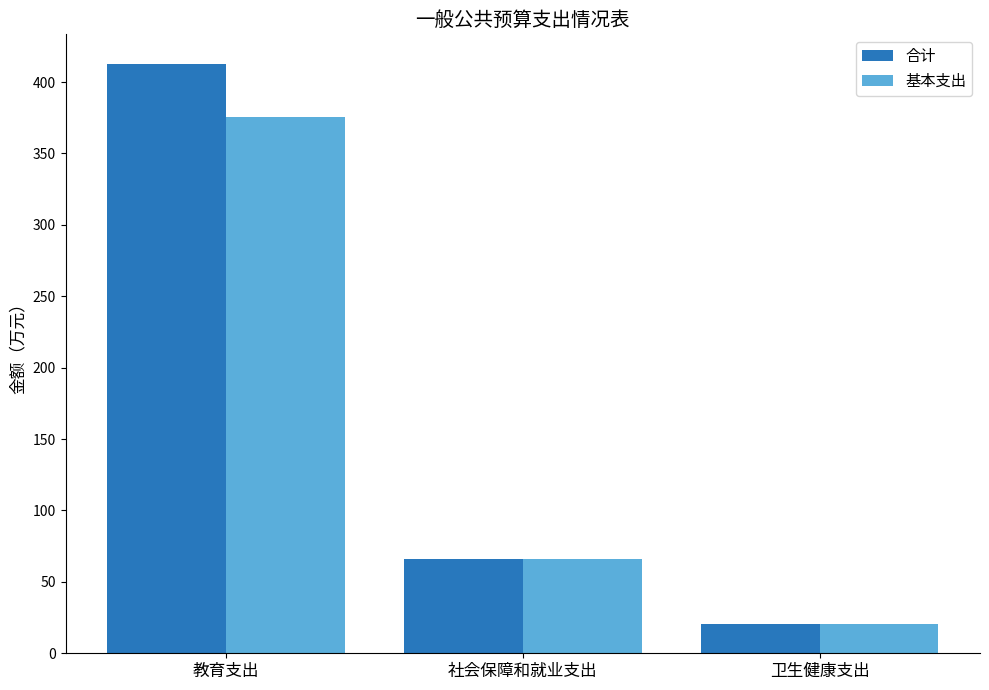

Count the number of categories in the chart.

3